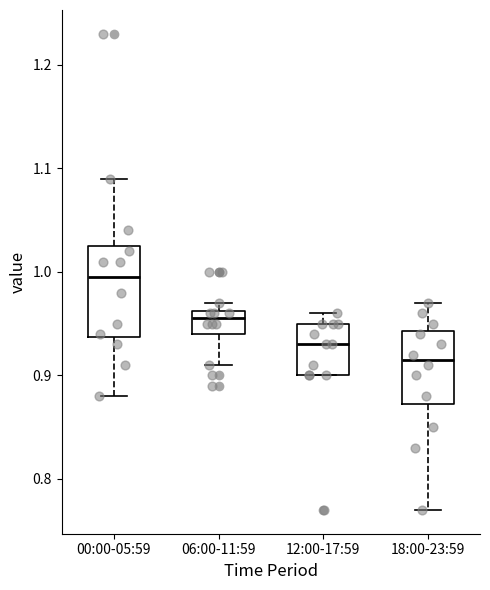

Where does the median line of the box for 12:00-17:59 sit on the y-axis? The values are not printed on the chart, so give them approximately, as read against the axis.

0.93